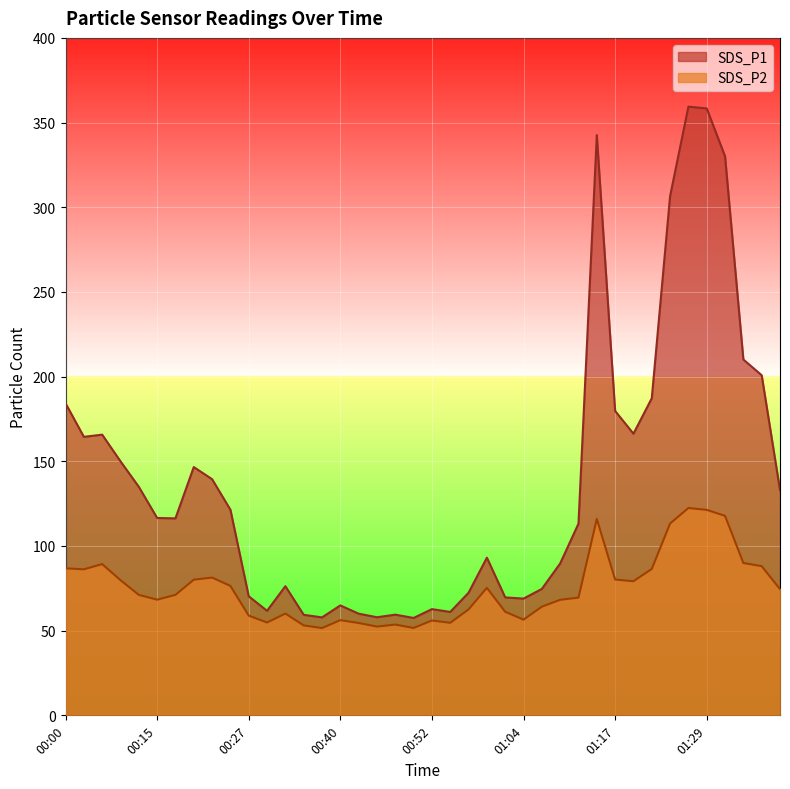

At which category is the sum across all series the highest?

01:27